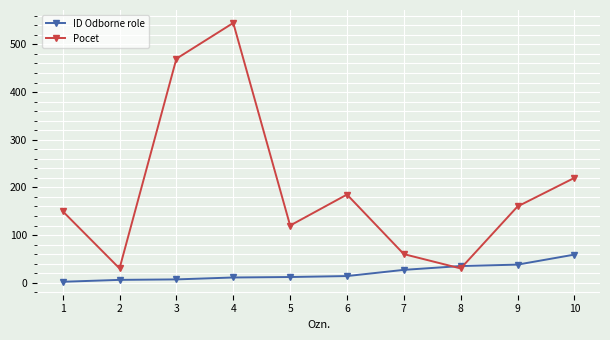

Rank the series by their maximum value, from lowest to highest.

ID Odborne role, Pocet